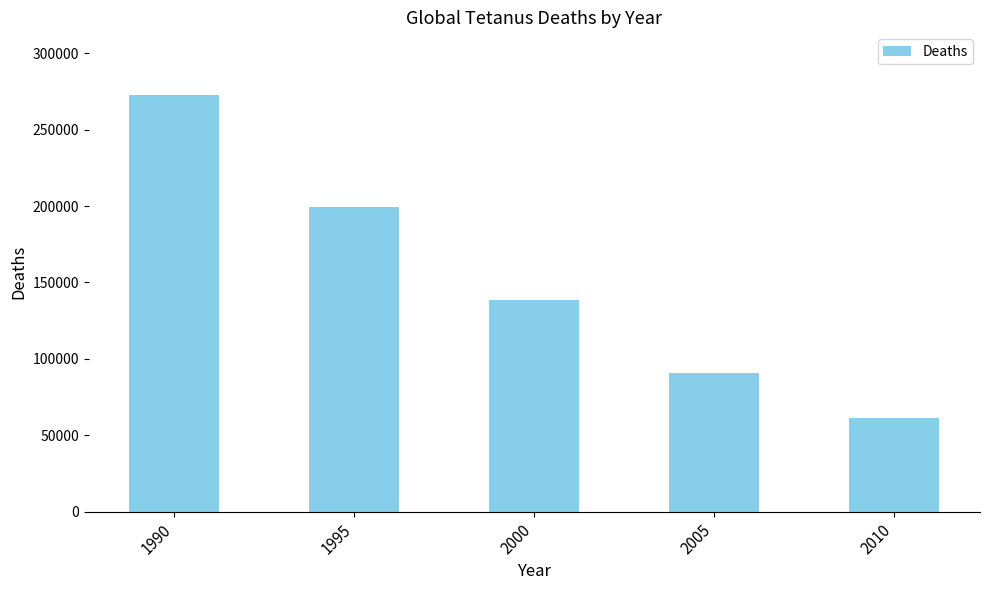

What is the sum of the values at 1990 and 2000?

411528.0